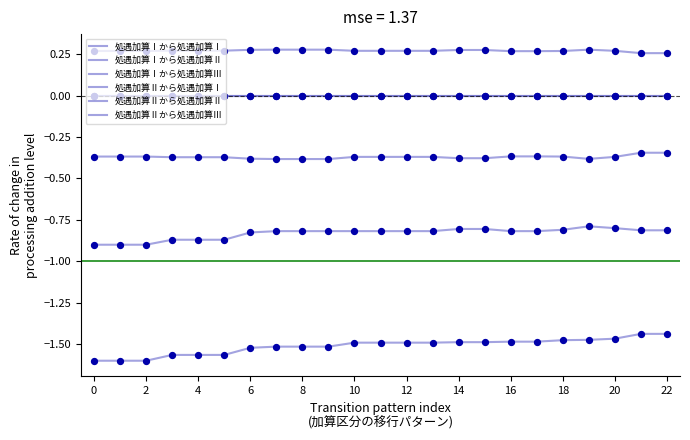

Which series has the largest total across all categories?

処遇加算Ⅱから処遇加算Ⅰ